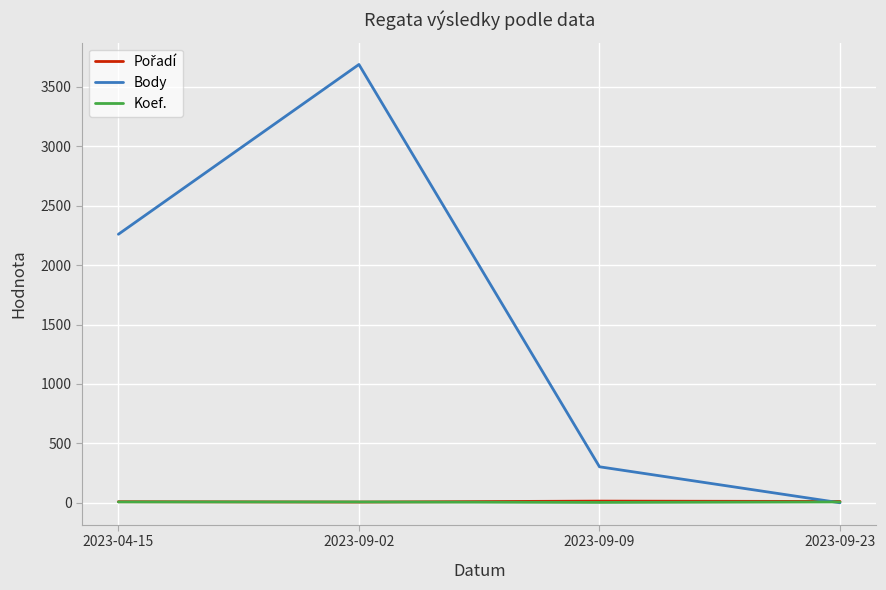

Which category has the lowest value in the Body series?

2023-09-23